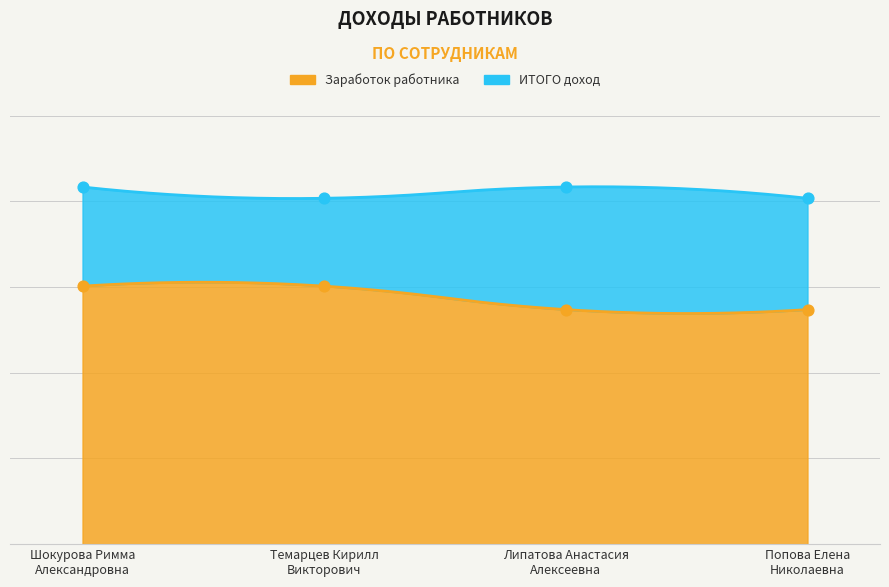

Between Попова Елена
Николаевна and Липатова Анастасия
Алексеевна, which is larger?

Попова Елена
Николаевна